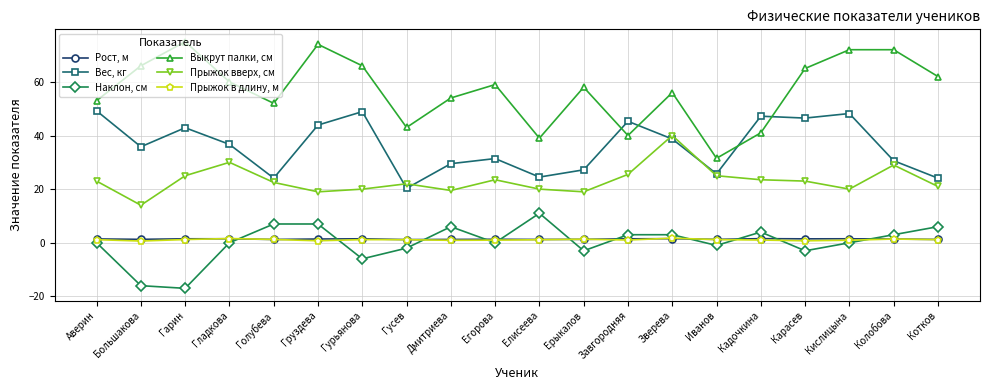

Which series has the widest spread of values?

Выкрут палки, см